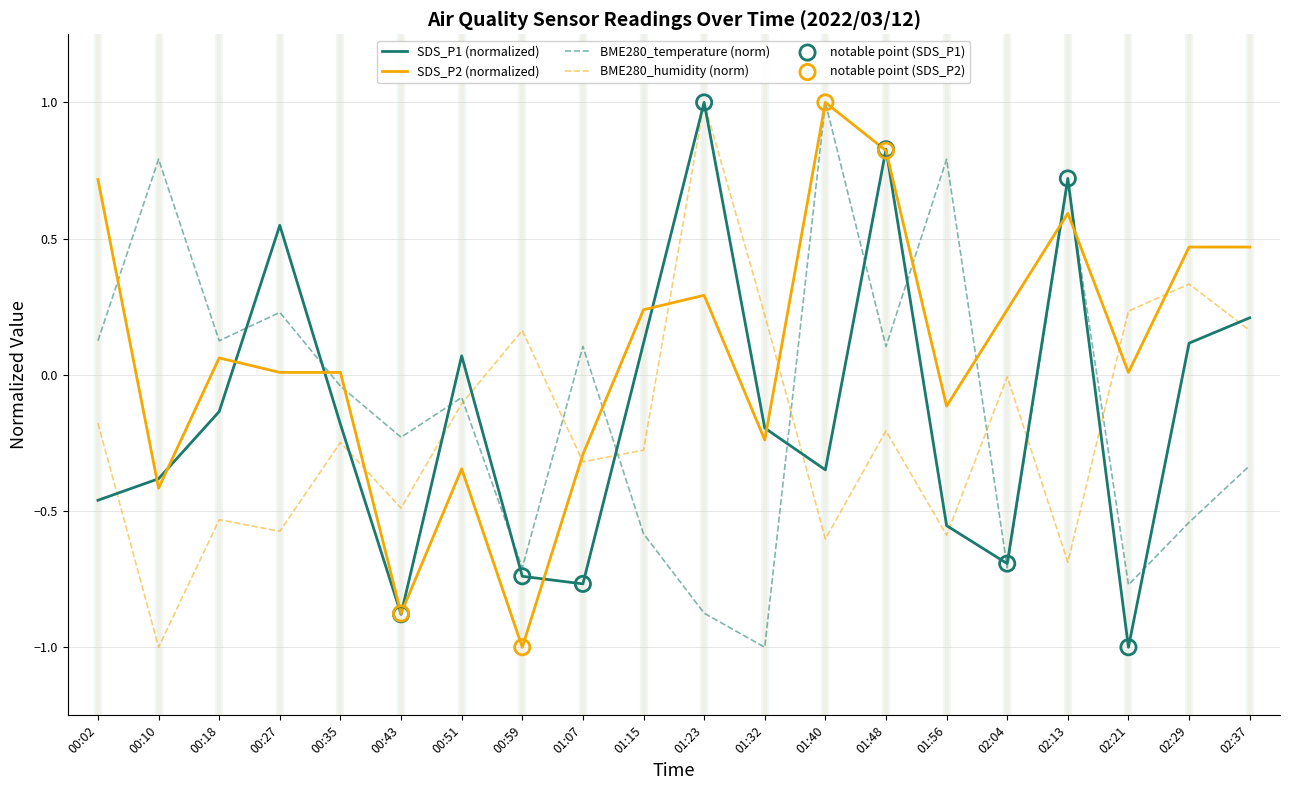

Which series changed the most between 01:15 and 01:56?

BME280_temperature (norm)